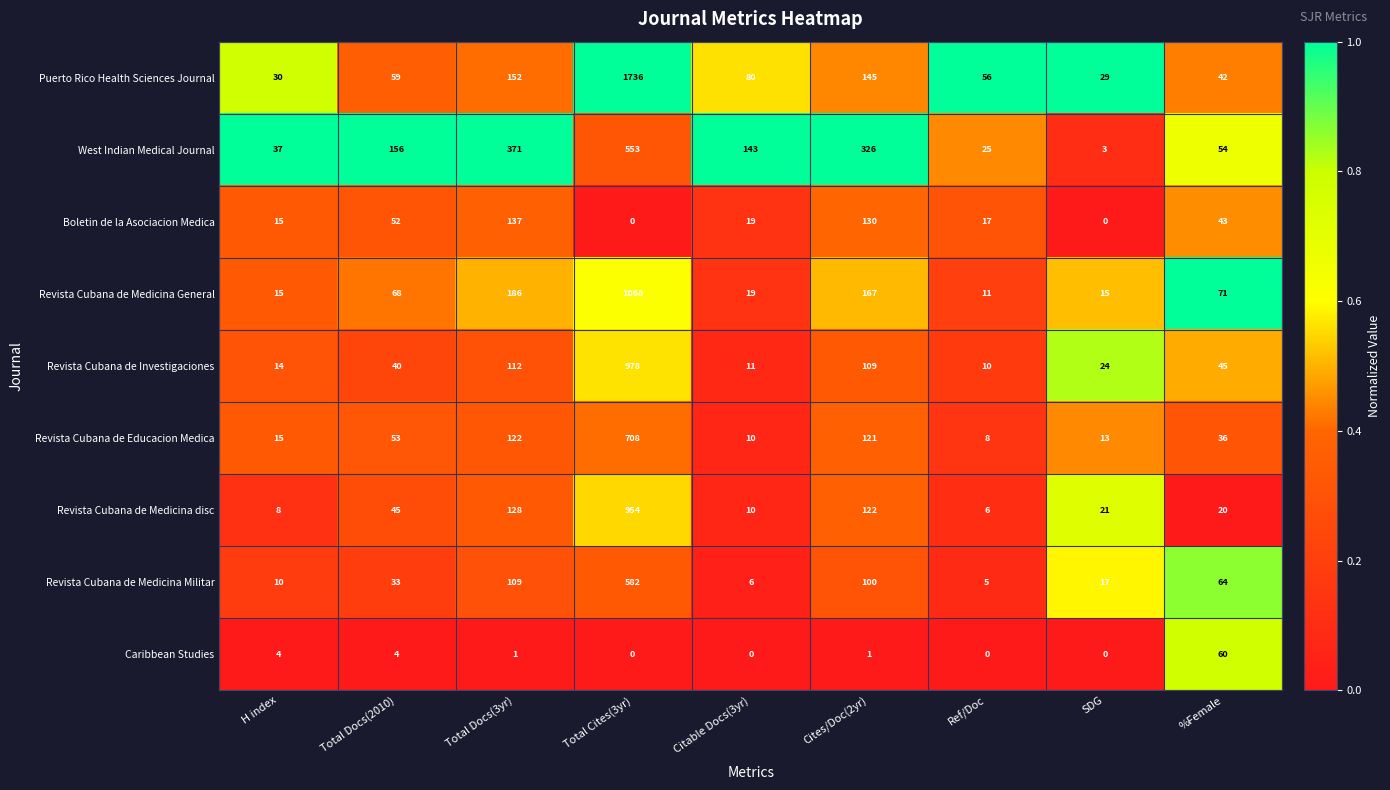

What is the difference between the maximum and second lowest values in the Revista Cubana de Medicina Militar series?

576